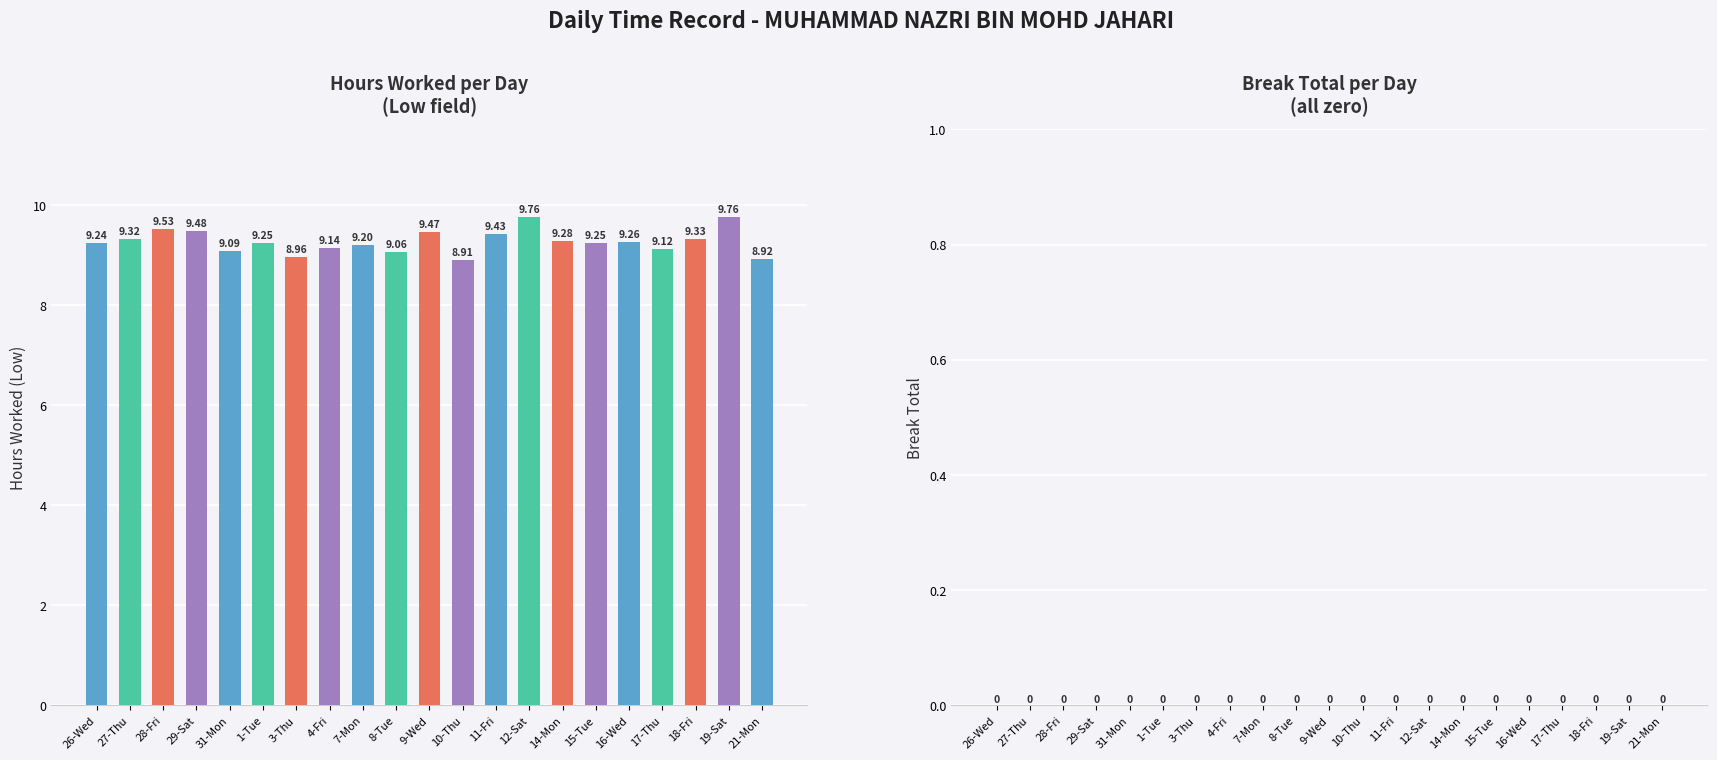

How many categories are shown in the chart?

21